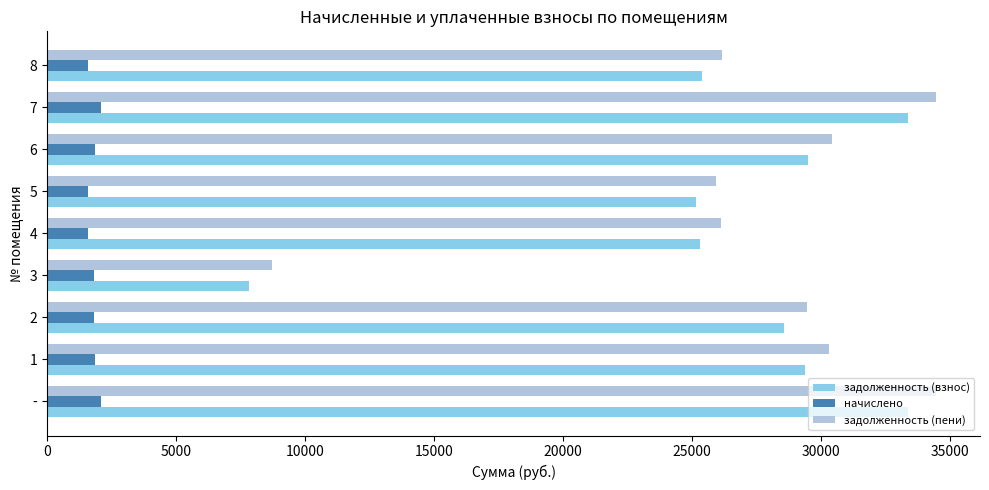

Between - and 4, which series saw the biggest shift?

задолженность (пени)